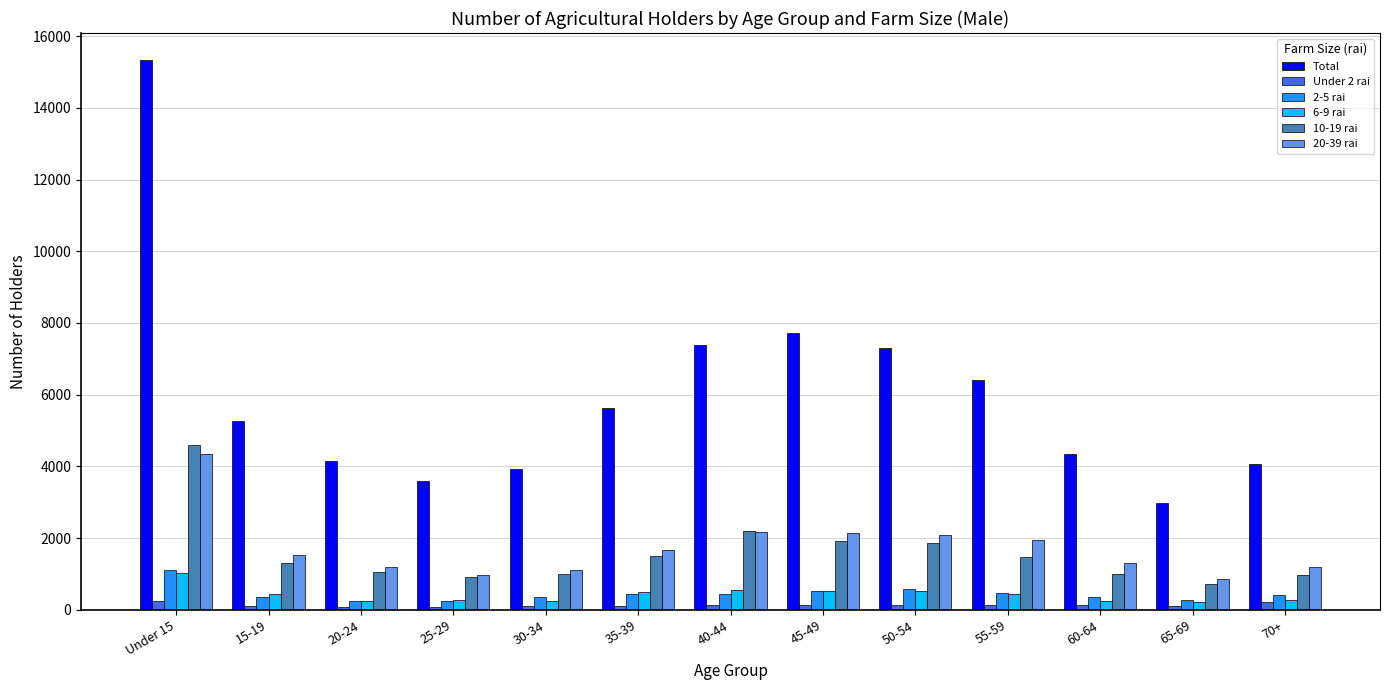

What is the difference between the maximum and minimum values in the Total series?

12326.2